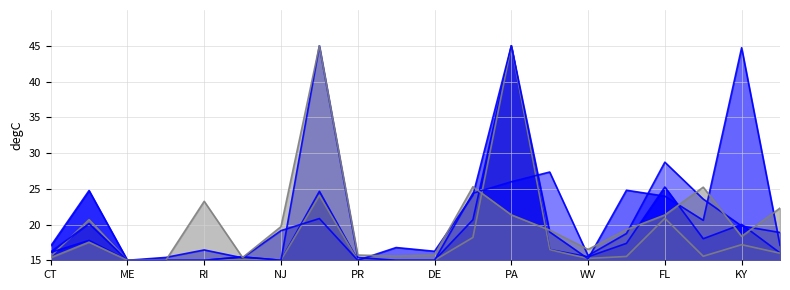

What is the value of the Training for Ombudsman Staff & Volunteers (Trainees) point at the 4th from the left?

15.0